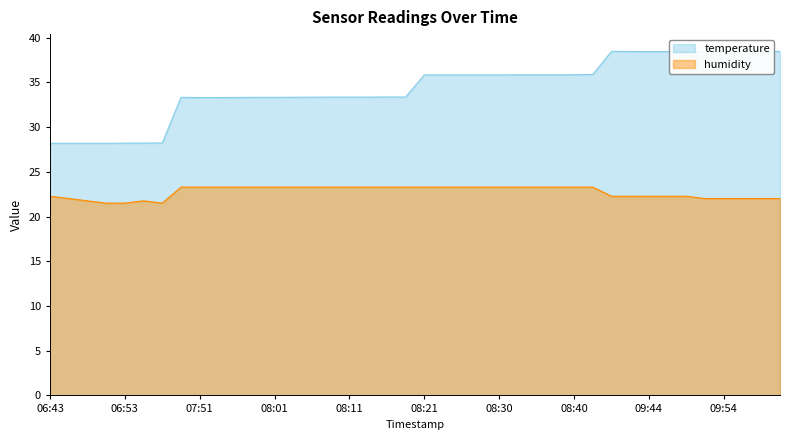

Which series has the widest spread of values?

temperature